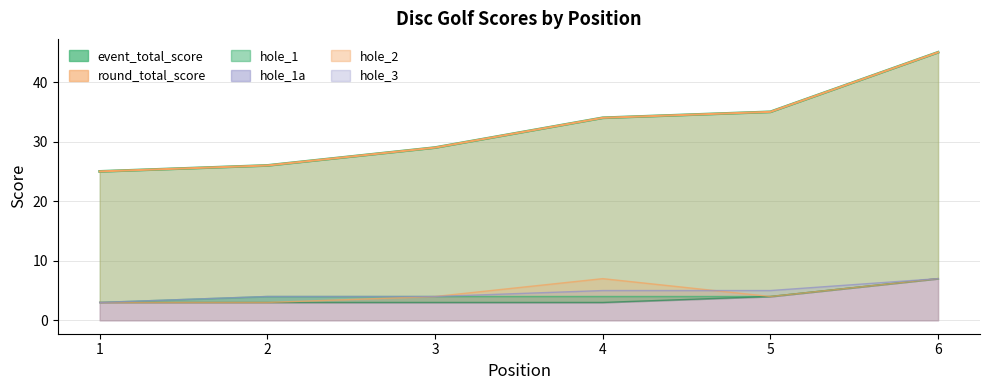

What is the value of the hole_1a point at the 4th from the left?

3